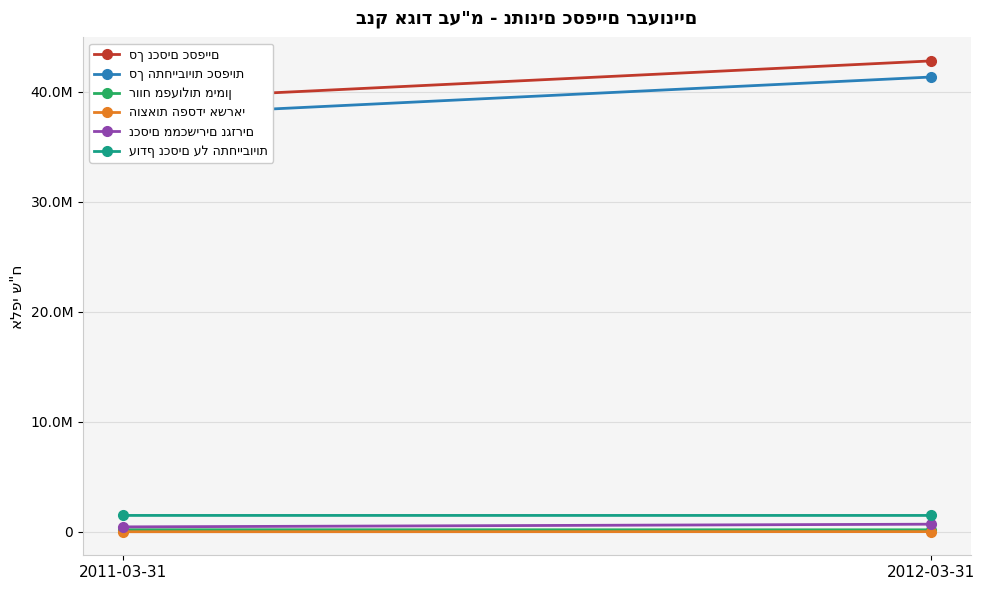

What is the label of the 2nd point from the left?

2012-03-31